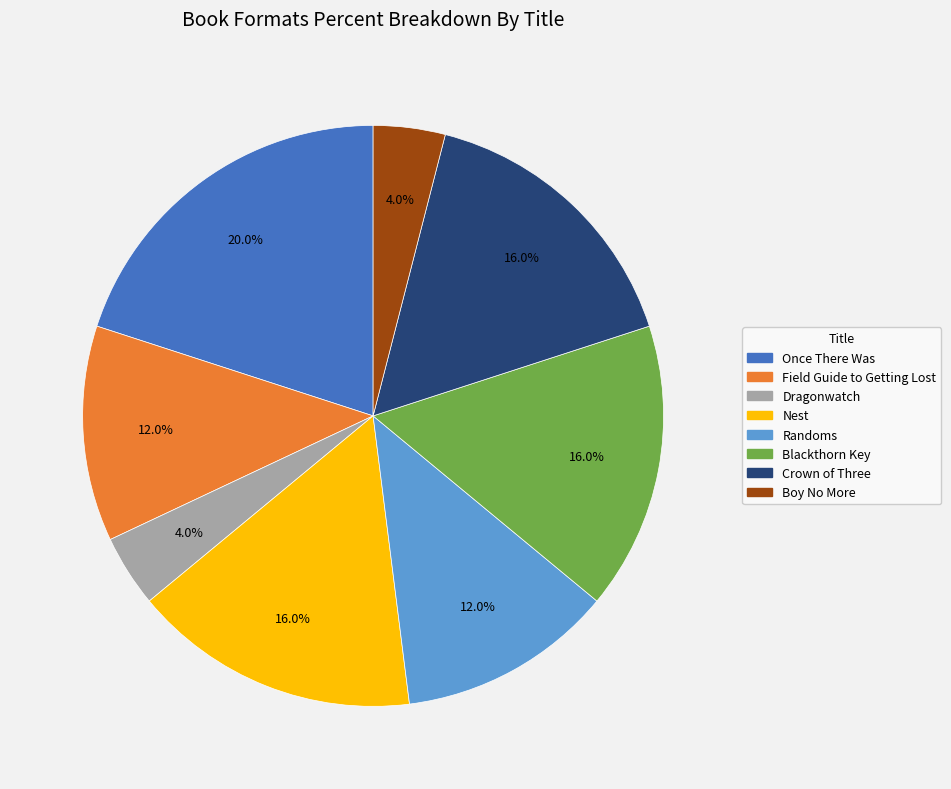

To the nearest percent, what is the difference between the largest and smallest slice percentages?

16%